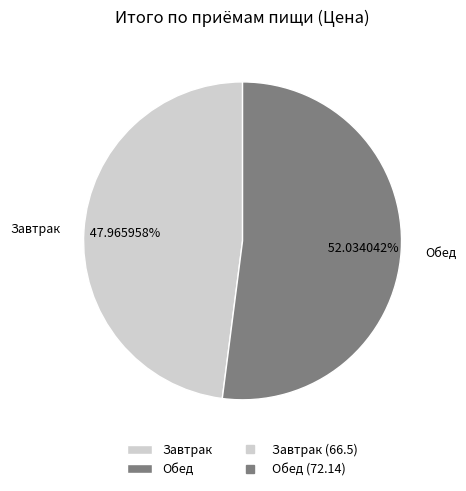

Which has a higher value, Завтрак or Обед?

Обед